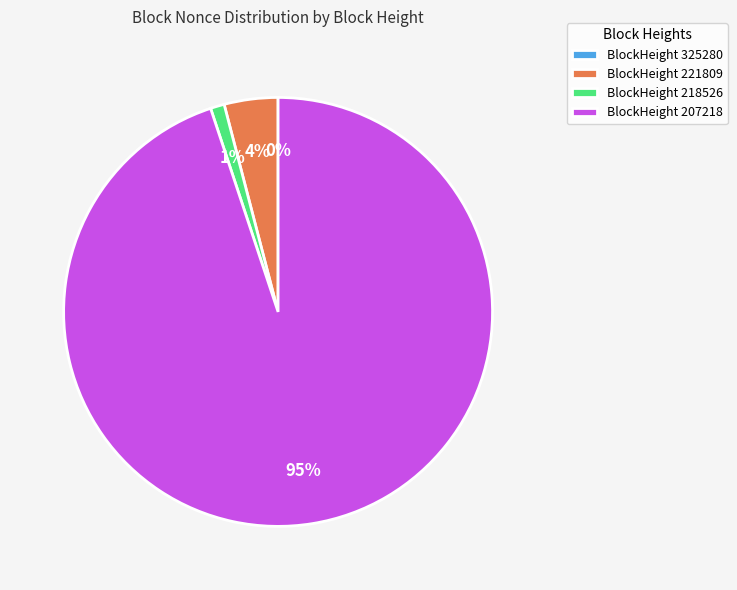

To the nearest percent, what is the average slice percentage?

25%